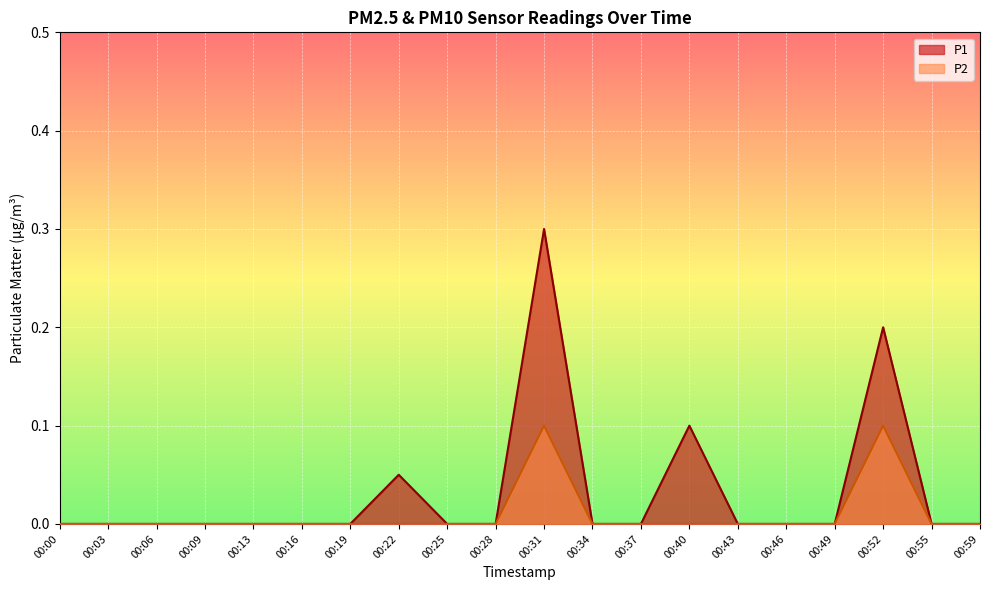

At which label does P1 reach its minimum?

00:00